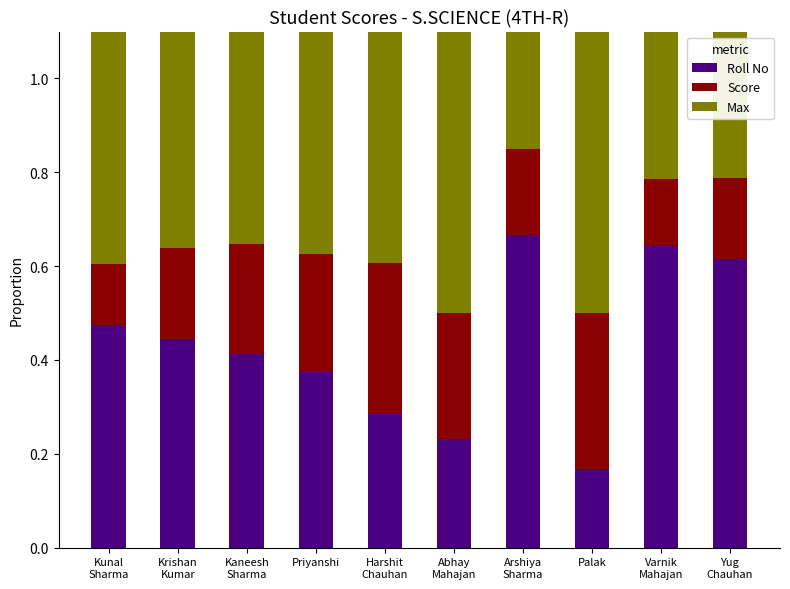

Which label corresponds to the smallest value in the chart?

Kunal
Sharma